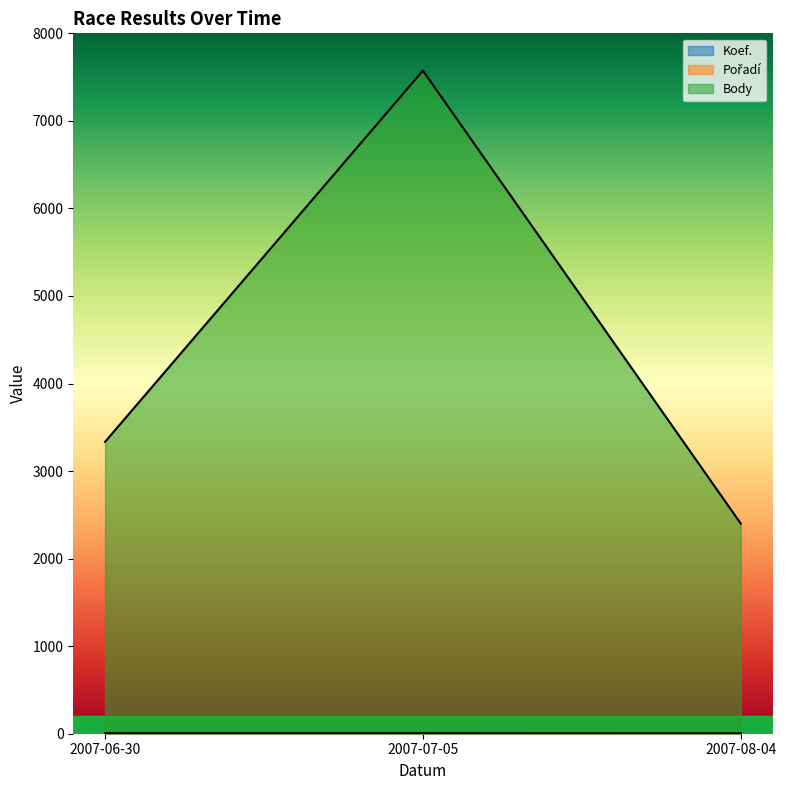

Which series has the largest range (max minus min)?

Body